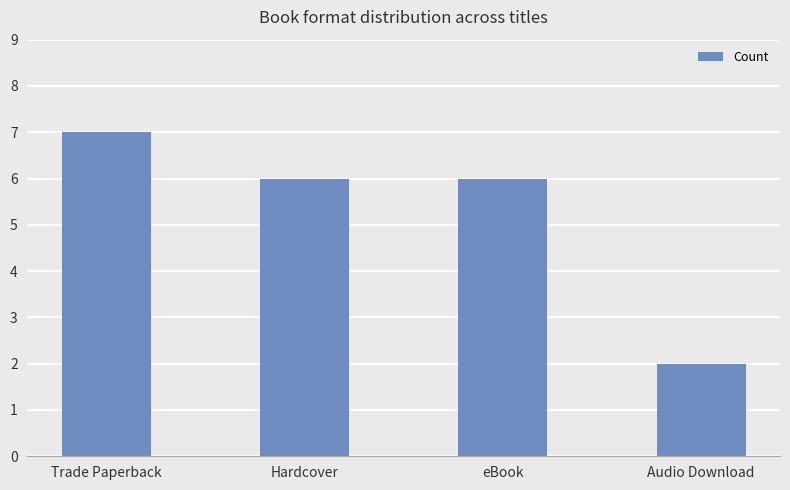

What is the difference between the maximum and minimum values?

5